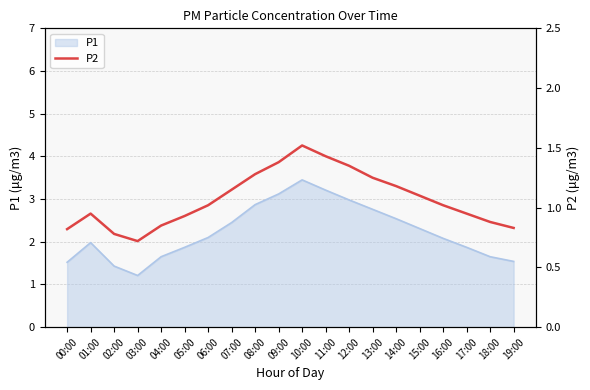

The P1 series shows 1.5 at 19:00. True or false?

True